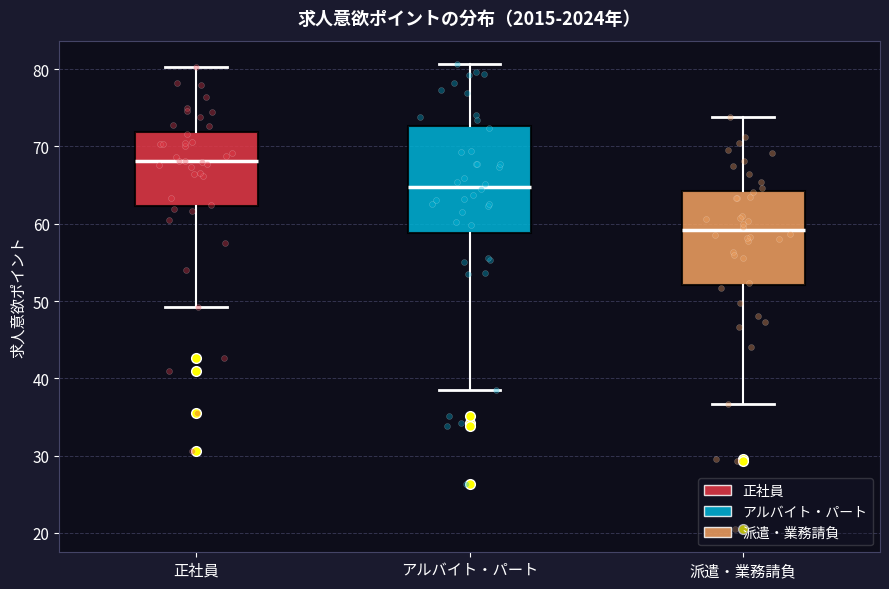

Which box has the lowest median line?

派遣・業務請負